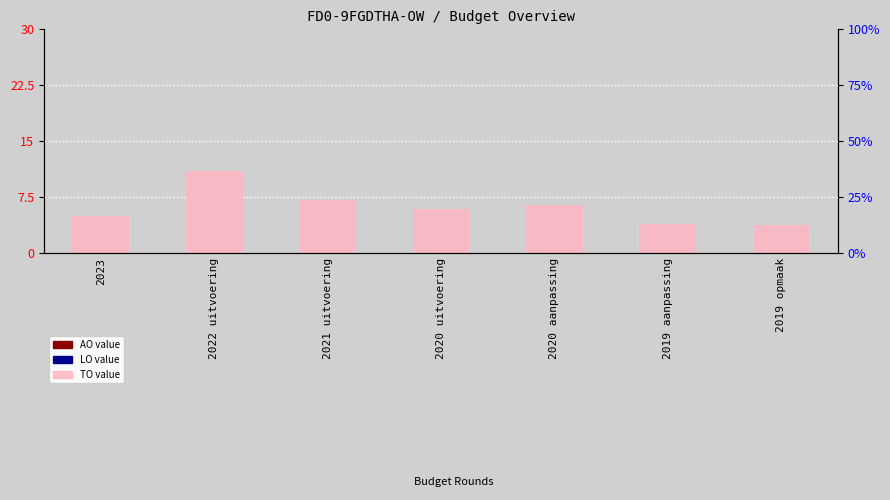

How many categories are shown in the chart?

7